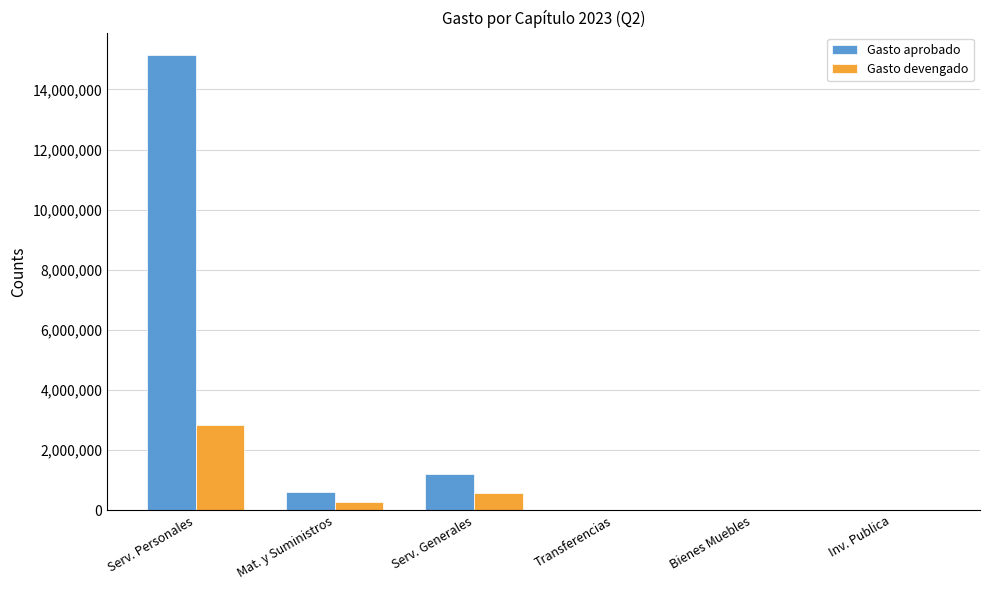

What is the highest value of the Gasto aprobado series?

15134637.8